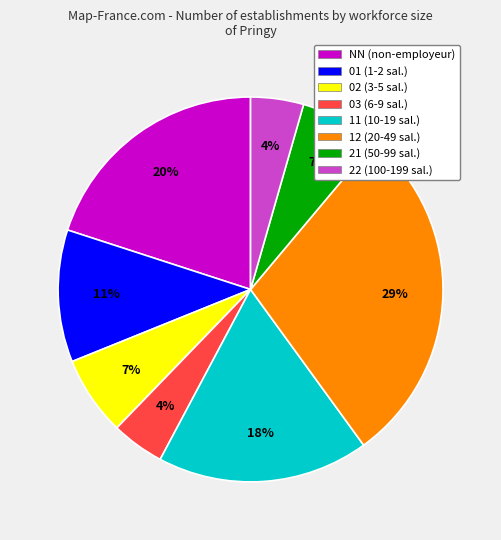

Is it true that 12 (20-49 sal.) is 29% of the pie?

True